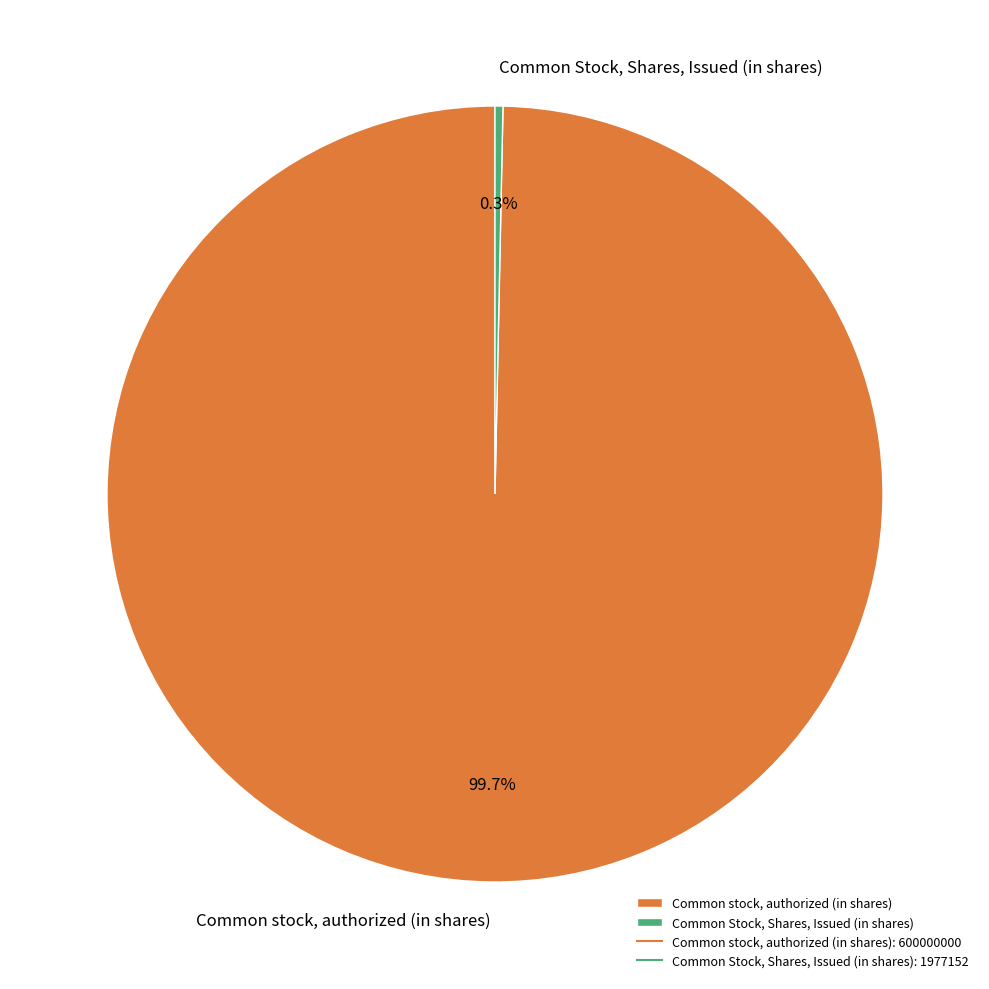

How many segments does this pie chart have?

2